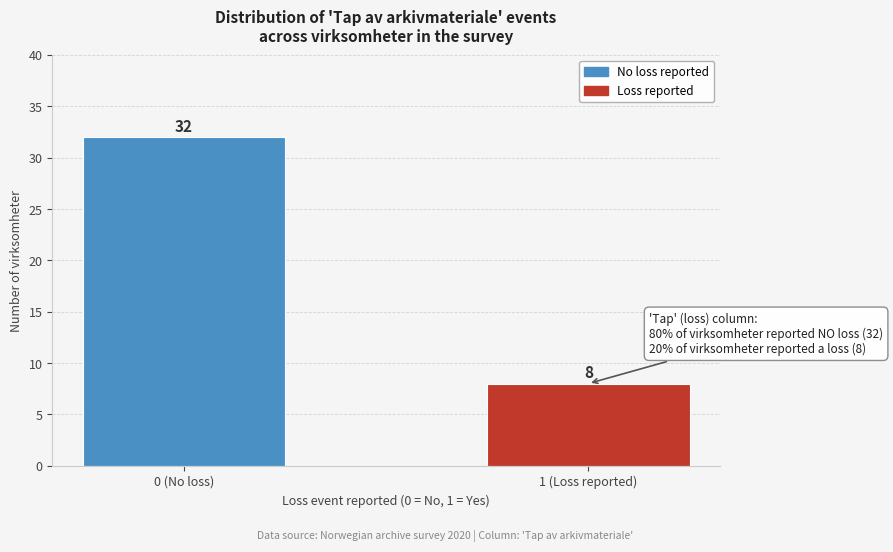

Reading left to right, transcribe all the data shown in this chart.

0 (No loss)=32	1 (Loss reported)=8